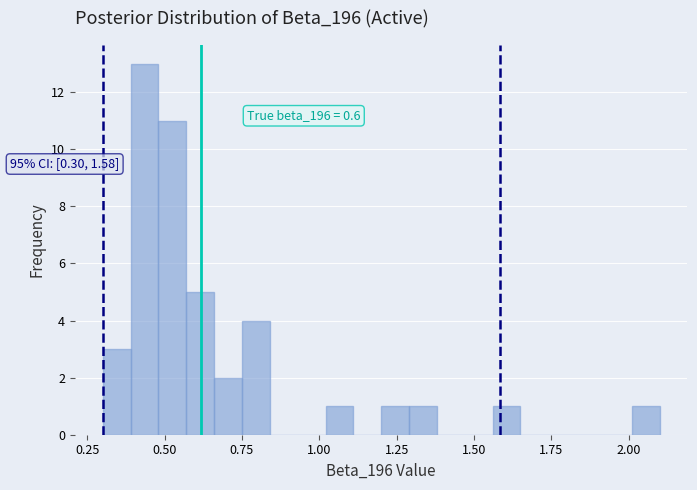

Around what value on the x-axis is the tallest bar? Give the approximate position of its centre, as read against the axis.

0.45